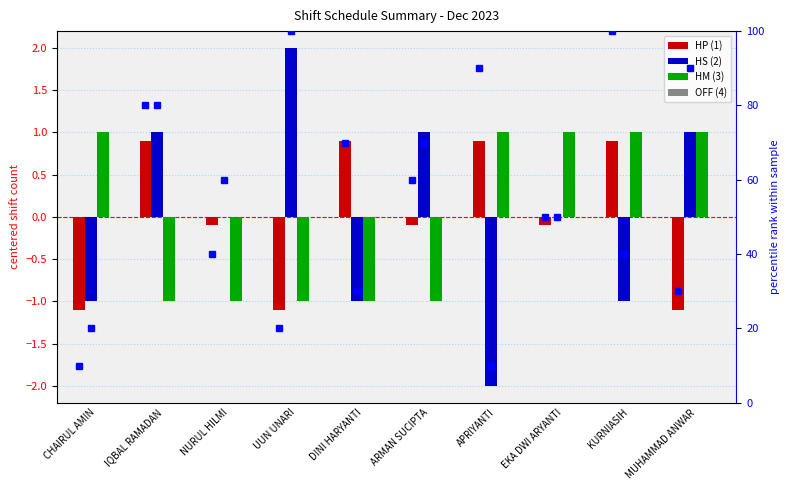

Between IQBAL RAMADAN and NURUL HILMI, which series saw the biggest shift?

HP (1) pct